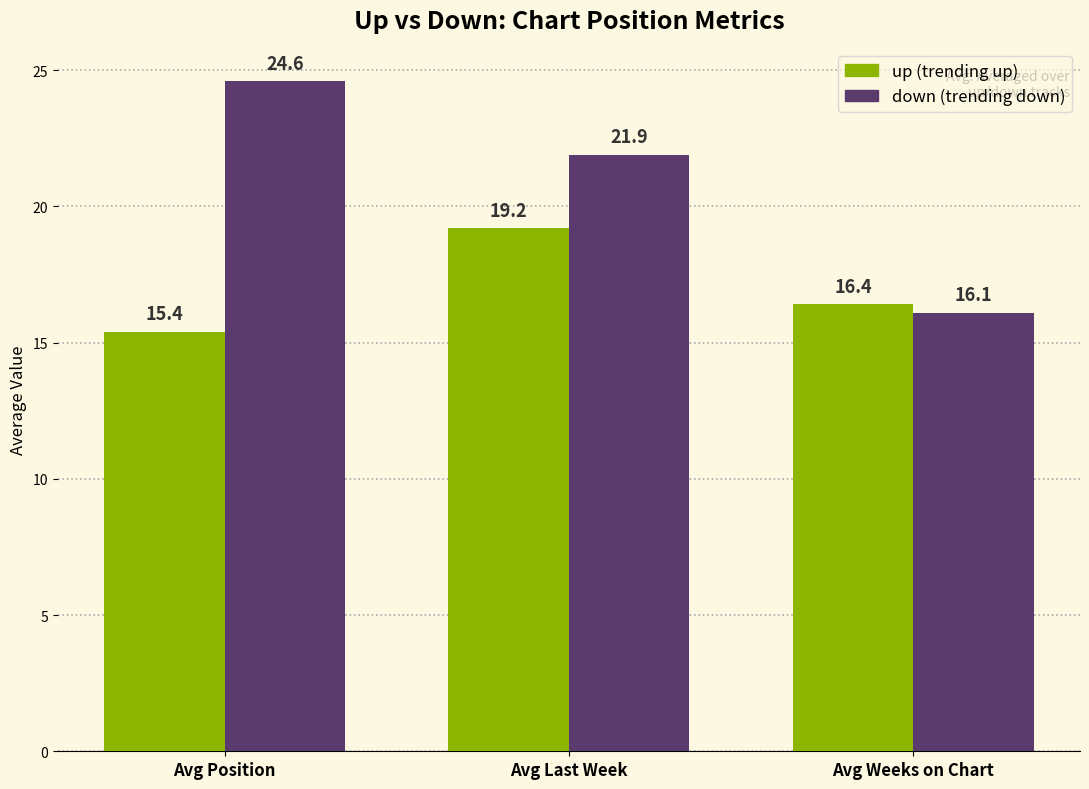

What is the total value across all series at Avg Position?

40.0